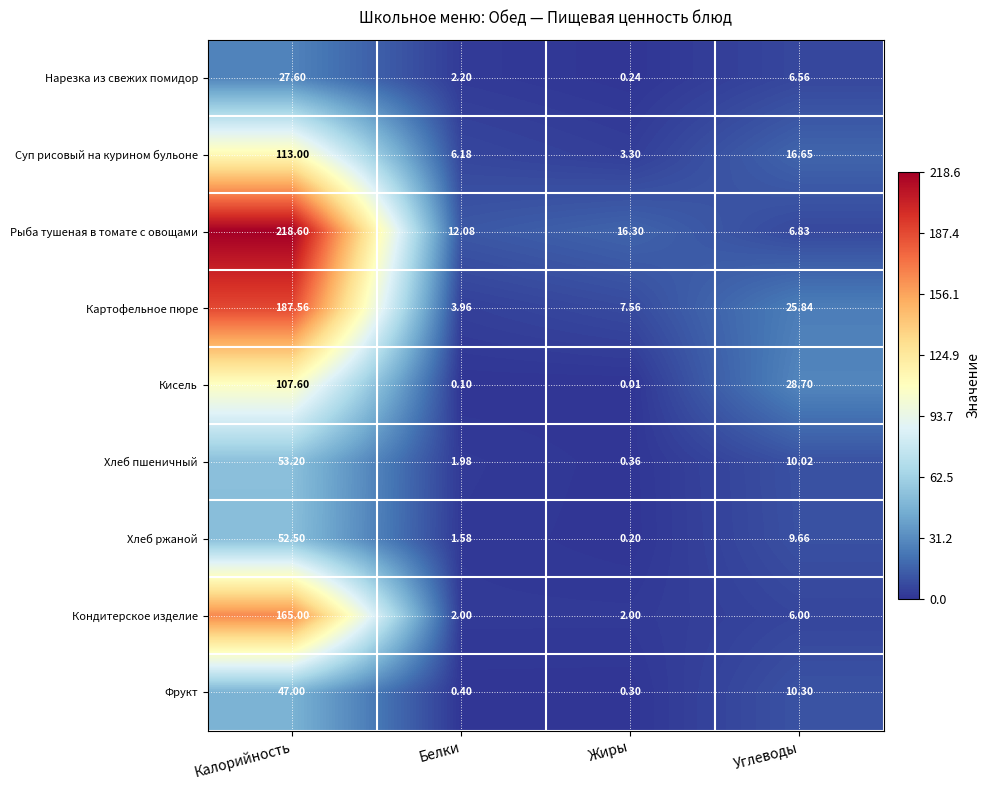

Which category has the highest value in the Нарезка из свежих помидор series?

Калорийность